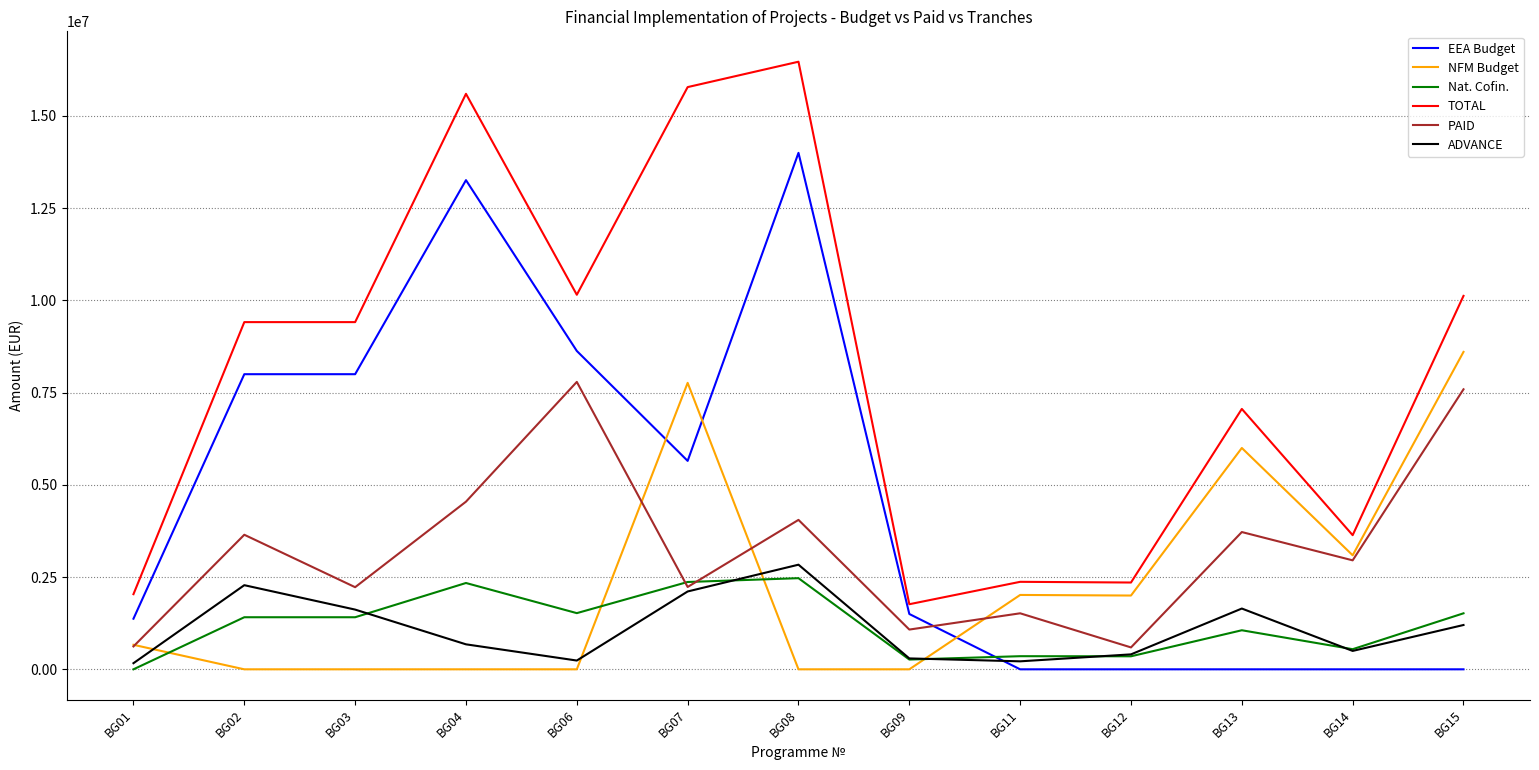

At which category is the sum across all series the highest?

BG08